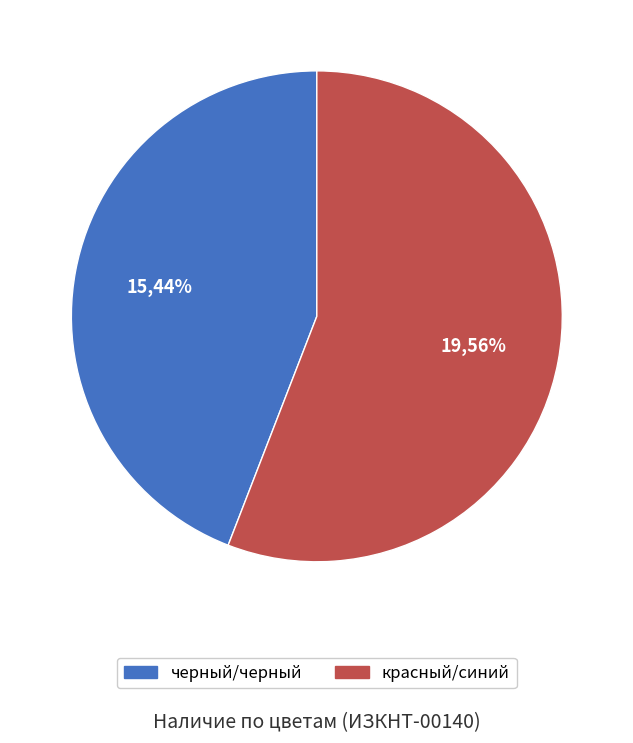

Which has a higher value, черный/черный or красный/синий?

красный/синий